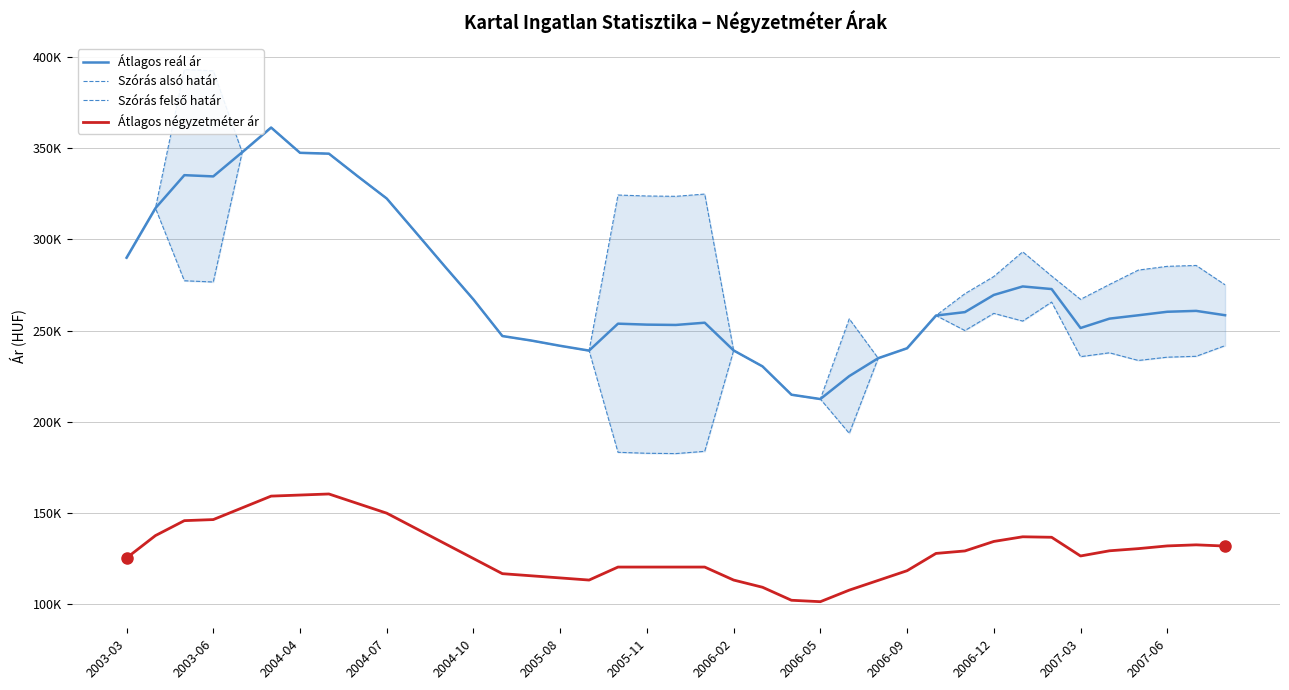

Count the number of categories in the chart.

39